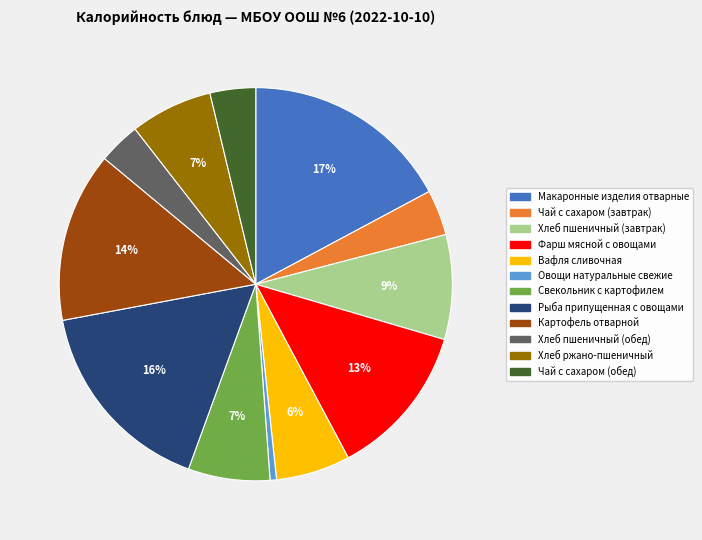

Count the number of slices in the pie.

12